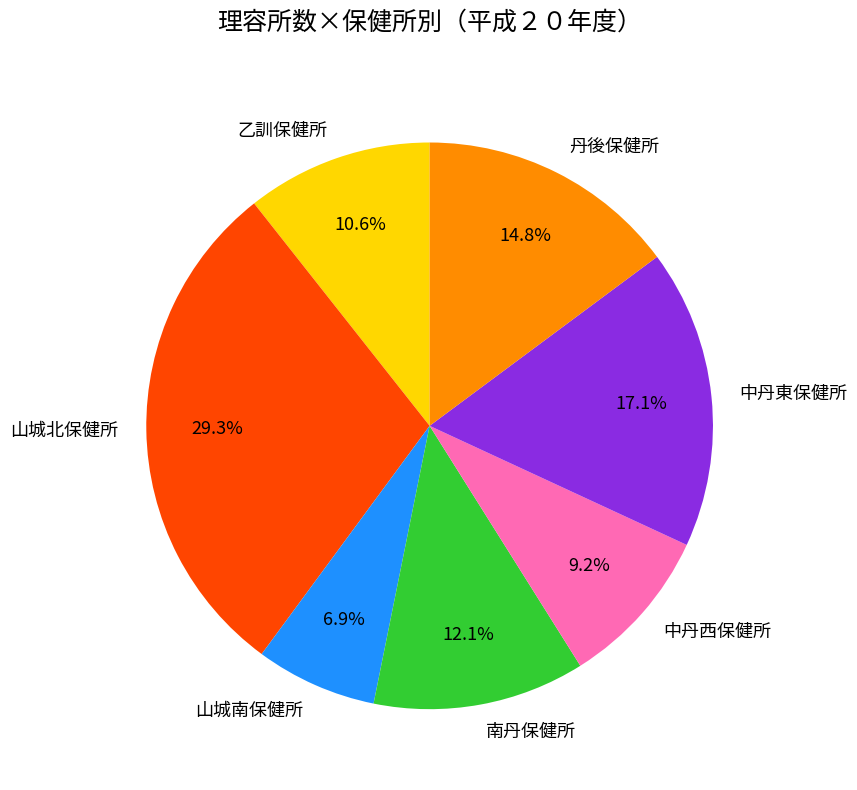

Is there a majority slice in this chart?

No